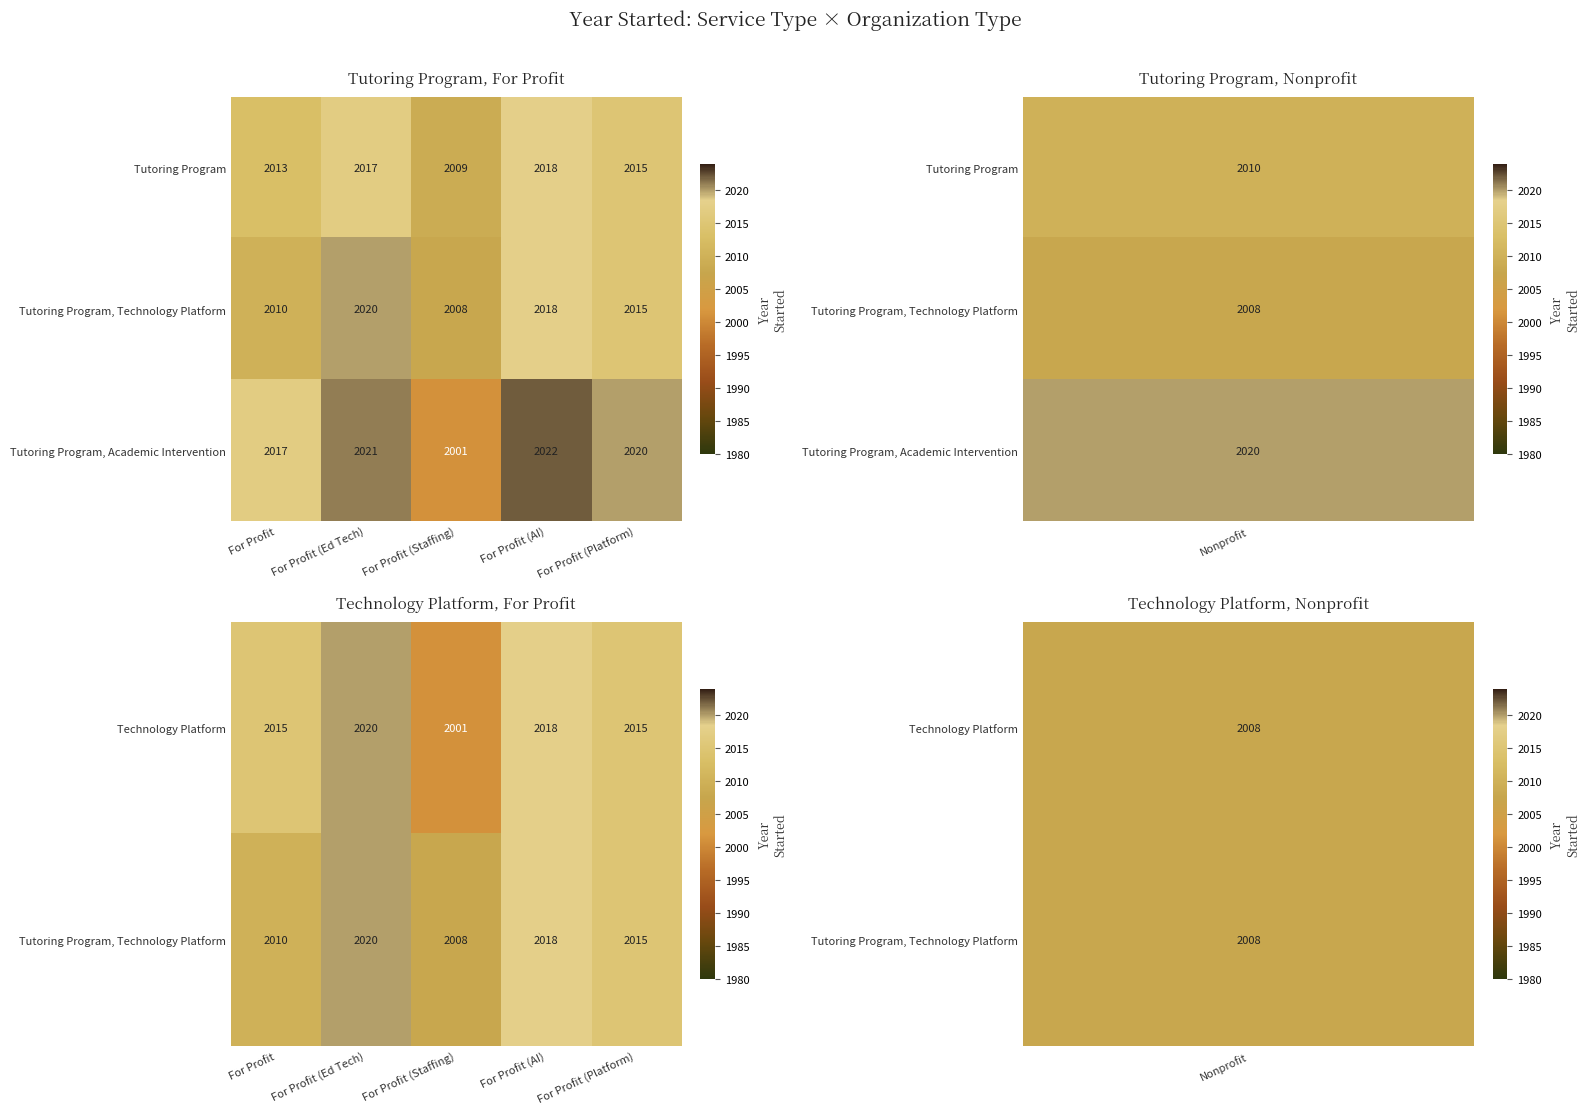

What value does the Technology Platform series have at For Profit (Ed Tech), to the nearest 10?

2020